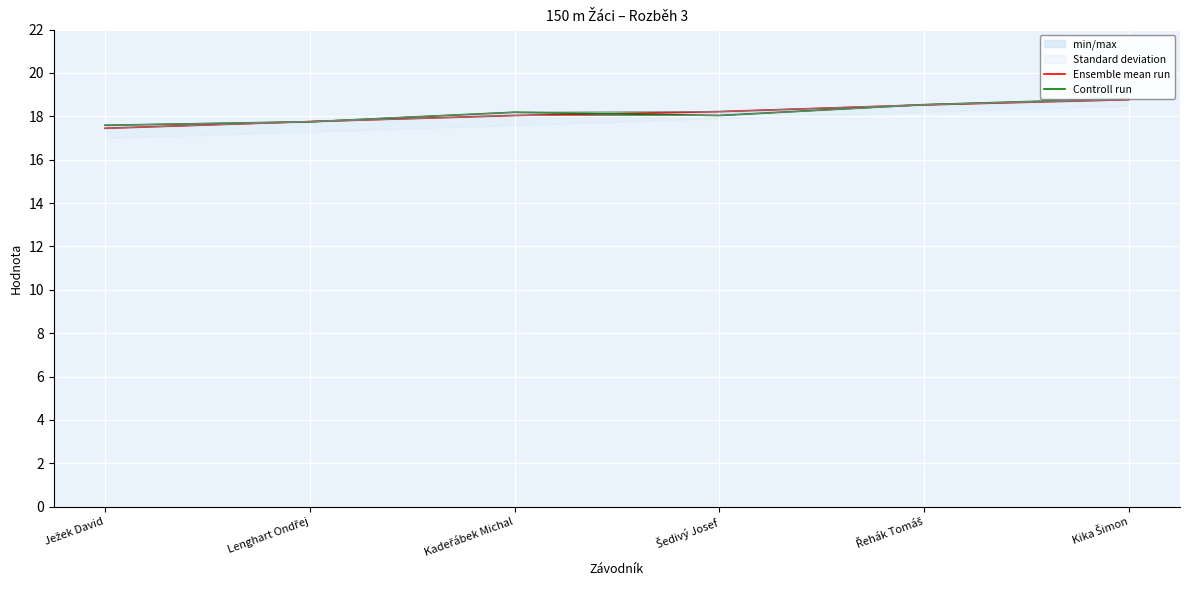

Does the chart display data point markers on the line(s)?

No